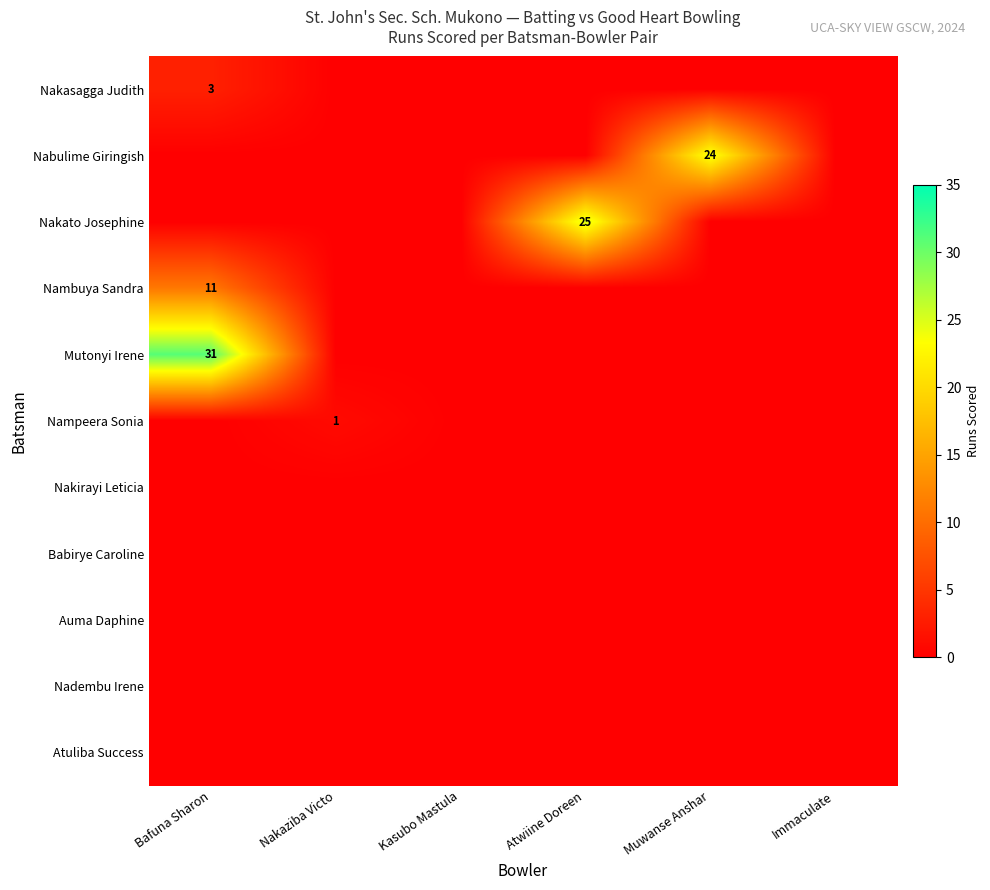

What is the spread (max minus min) of values at Muwanse Anshar?

24